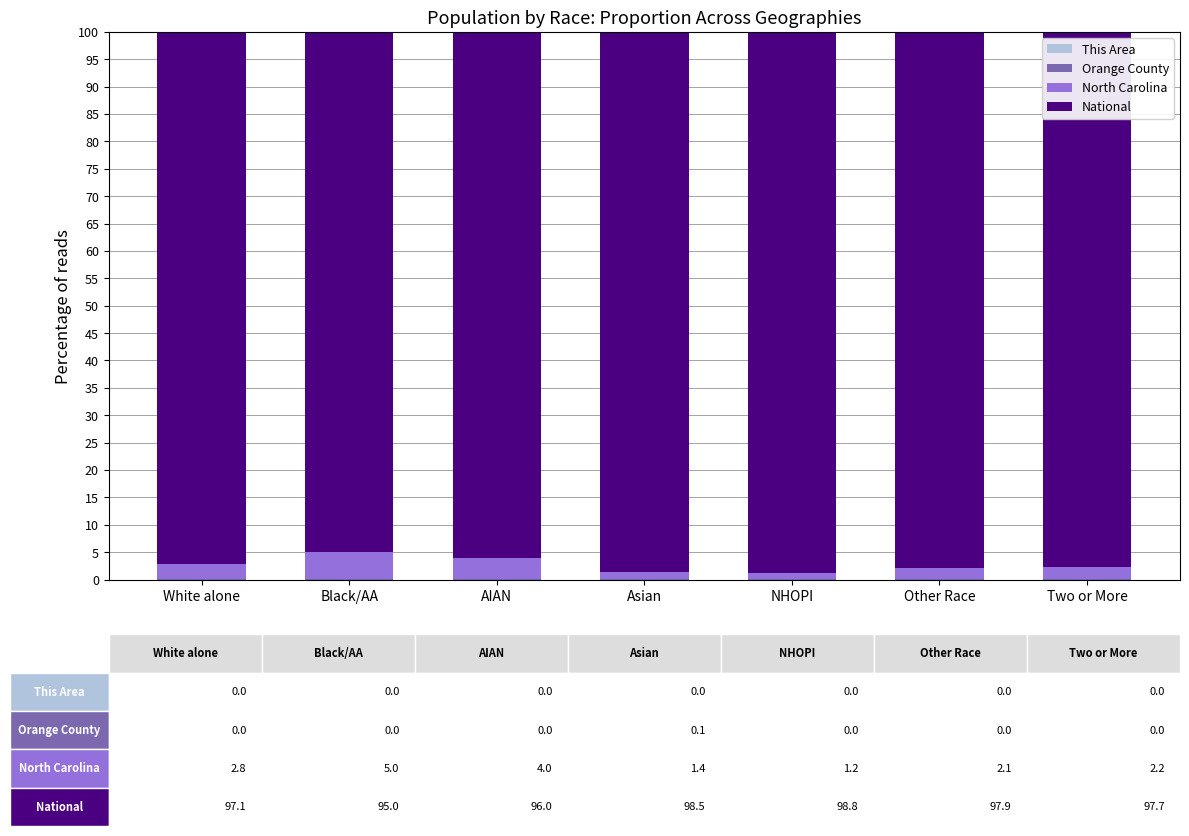

Are the bars grouped side by side (vs. stacked)?

No